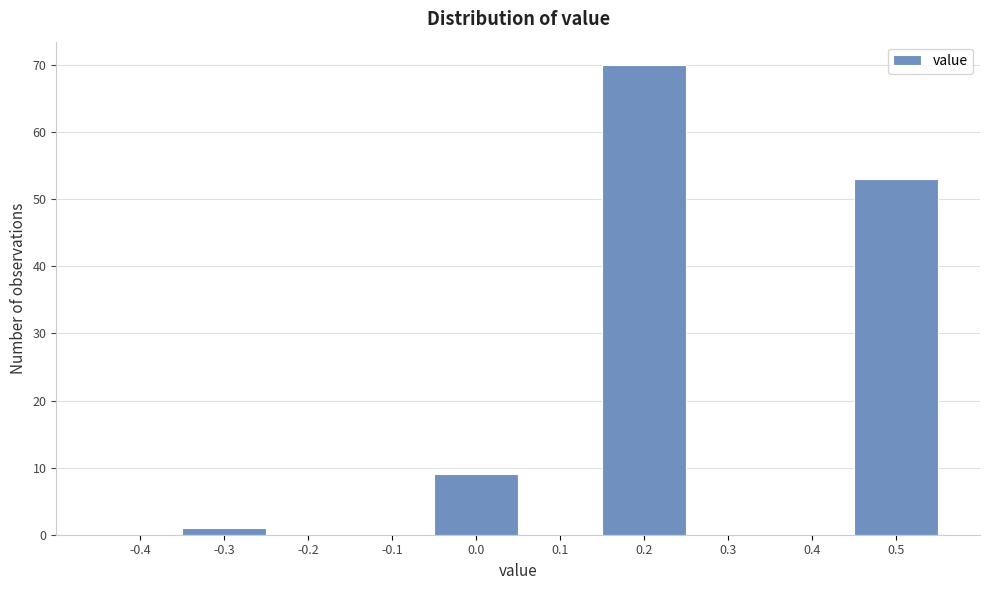

Reading left to right, extract all data points from this chart.

-0.4=0	-0.3=1	-0.2=0	-0.1=0	0.0=9	0.1=0	0.2=70	0.3=0	0.4=0	0.5=53